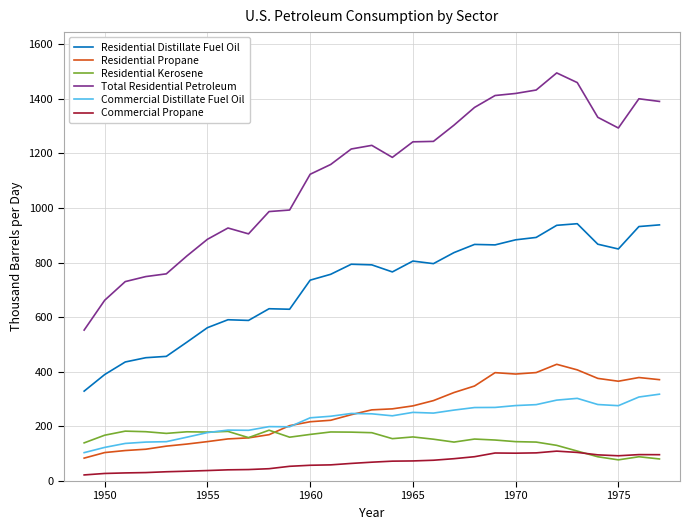

Which series has the largest total across all categories?

Total Residential Petroleum